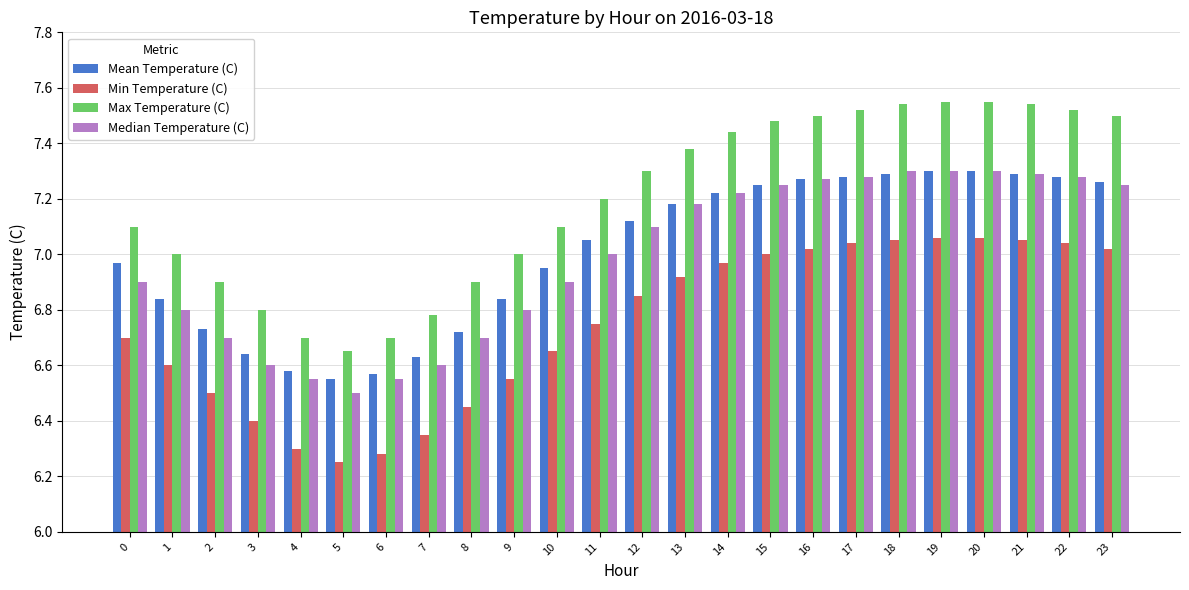

What is the difference between the Min Temperature (C) values at 6 and 3?

0.1